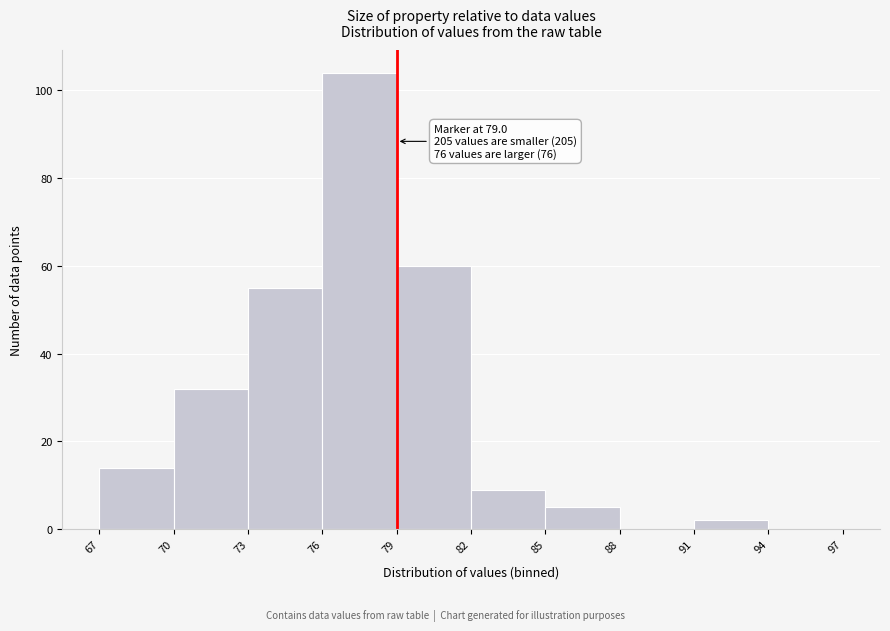

Which range on the x-axis has the tallest bar?

76 to 79